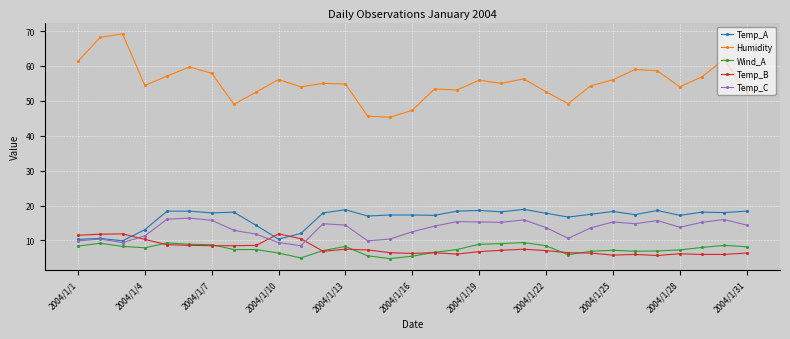

What is the smallest value displayed?

4.8